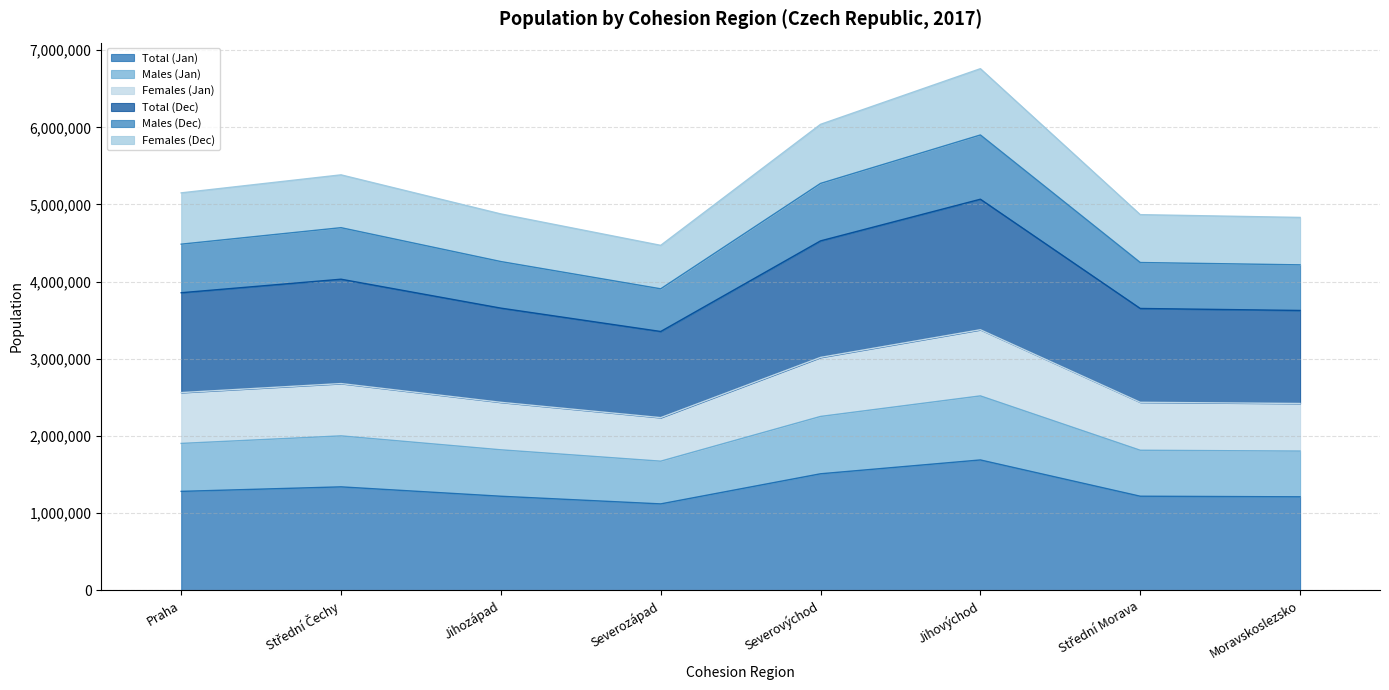

How many lines are shown in the chart?

6